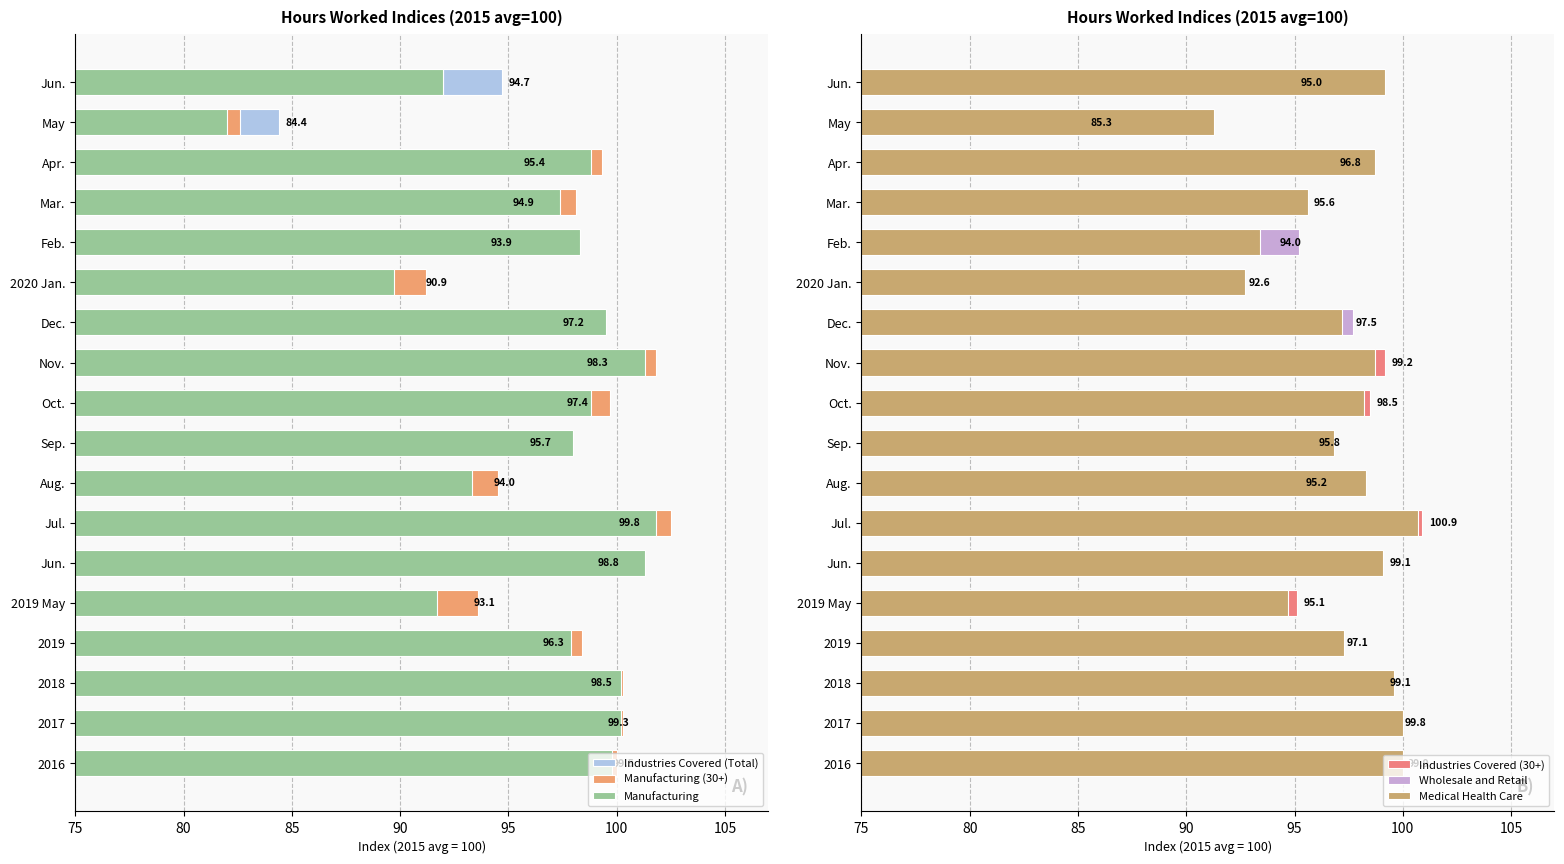

At how many categories does at least one series exceed 95?

16